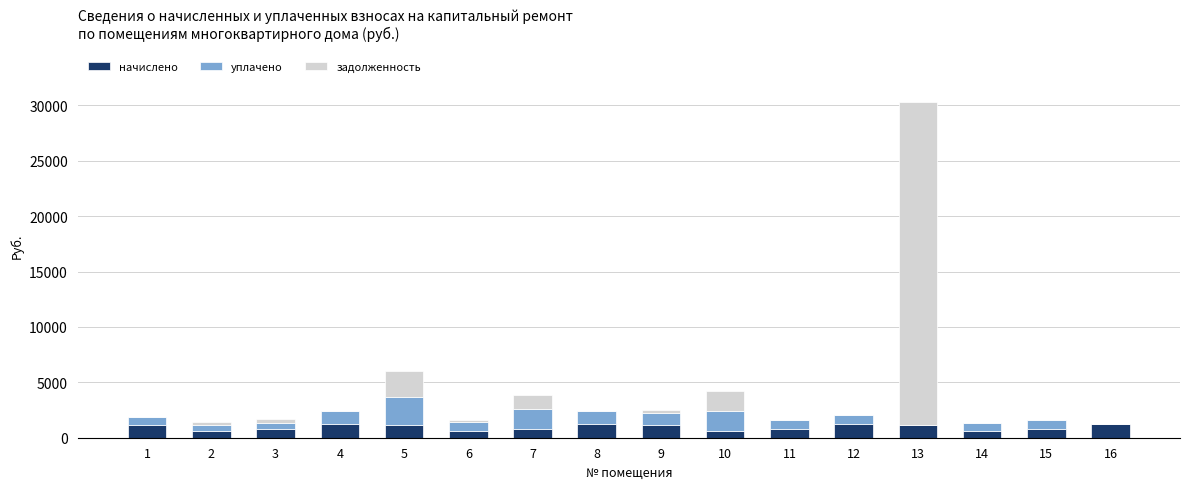

The value of начислено at 1 is 1109.5. True or false?

True